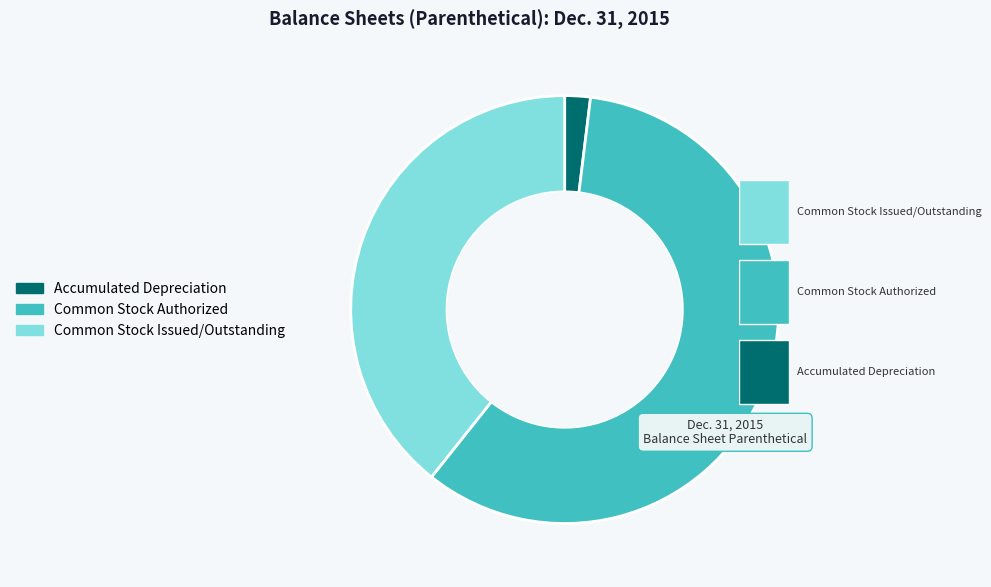

To the nearest percent, what portion does Common Stock Authorized represent?

59%